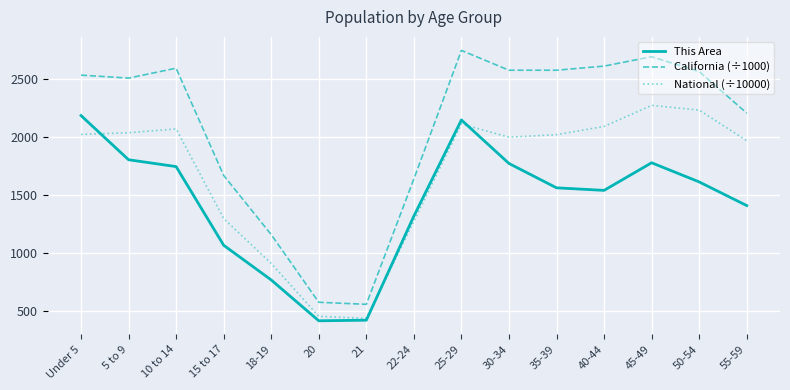

The value of National (÷10000) at 35-39 is 2018.0. True or false?

True